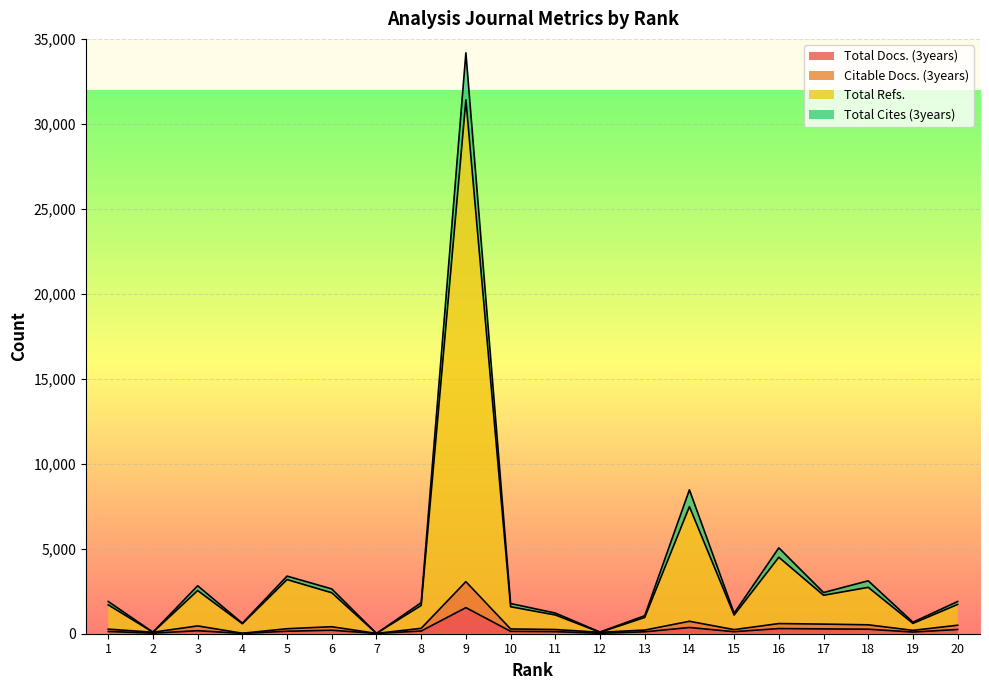

At how many categories does at least one series exceed 10619?

1